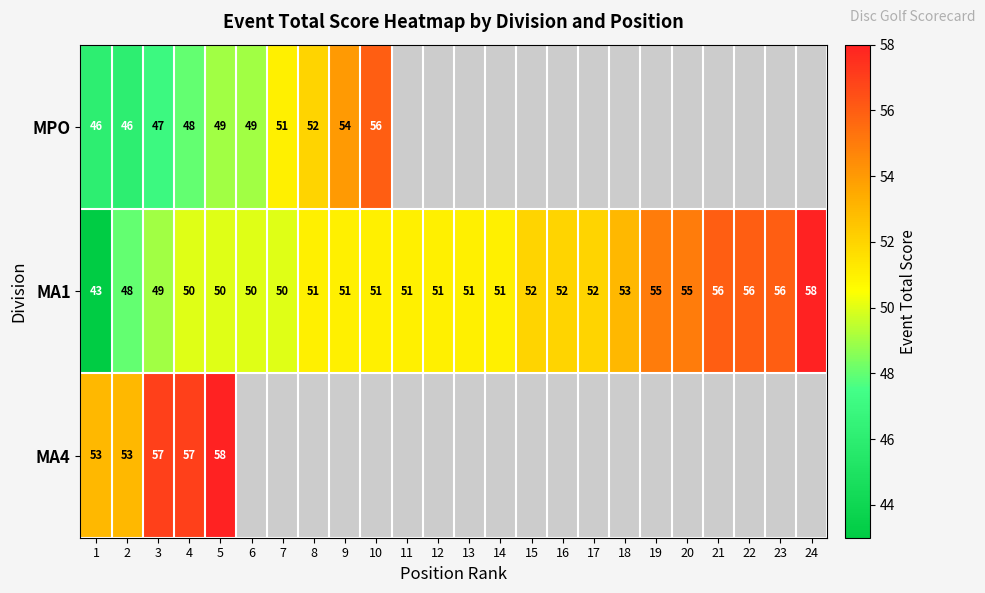

Which label corresponds to the smallest value in the chart?

1